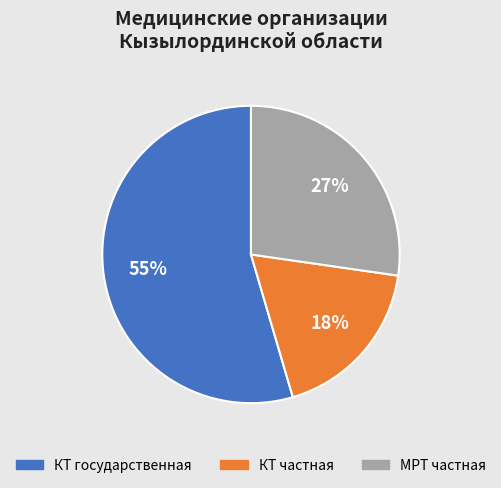

To the nearest percent, what is the average slice percentage?

33%